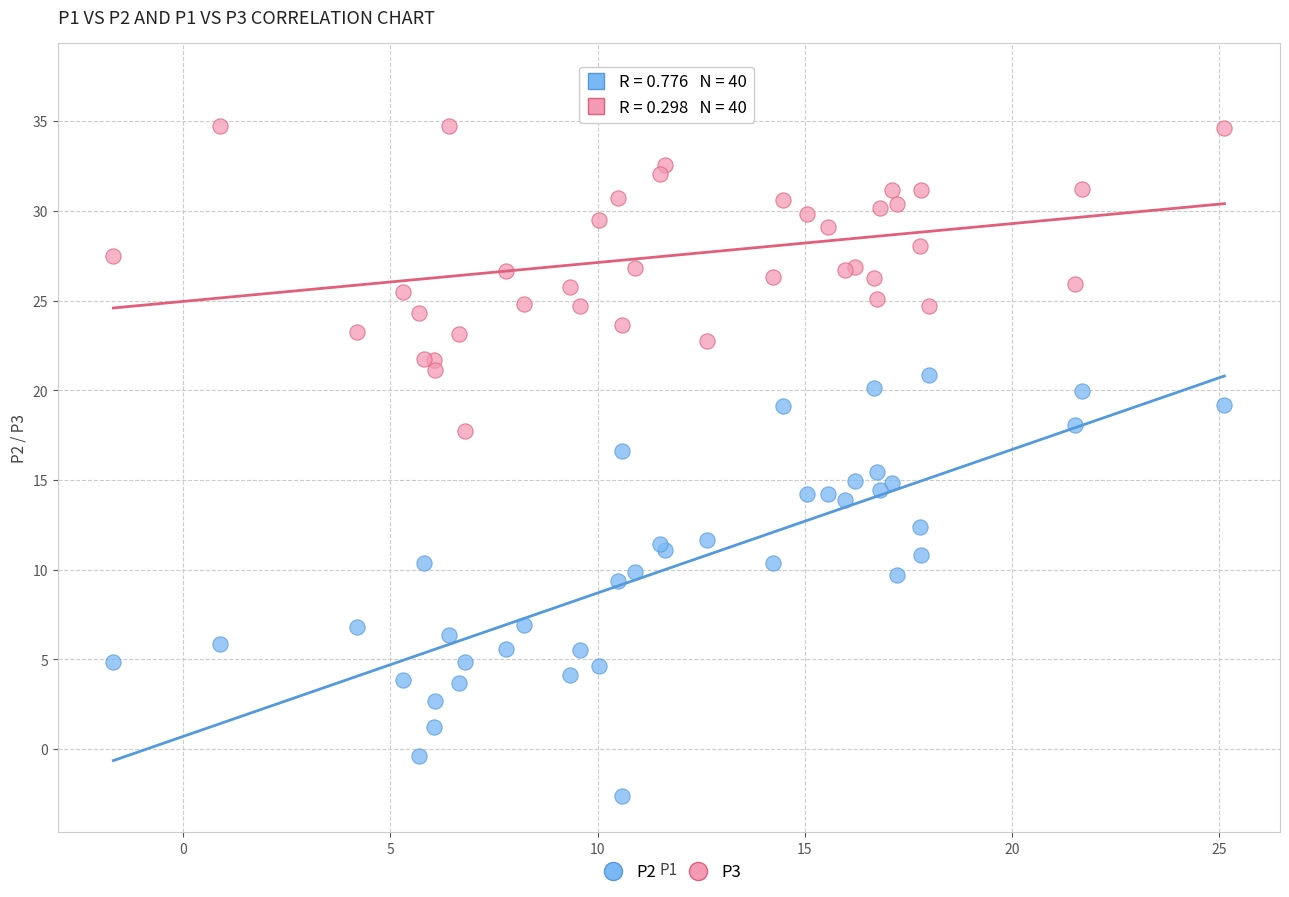

Which series has the widest spread of Y values?

P2